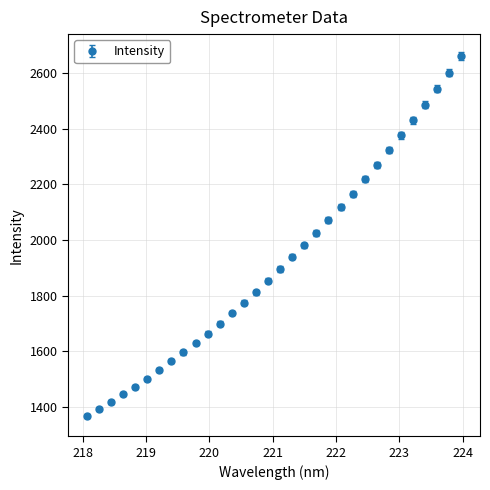

What is the maximum value shown in the chart?

2661.5